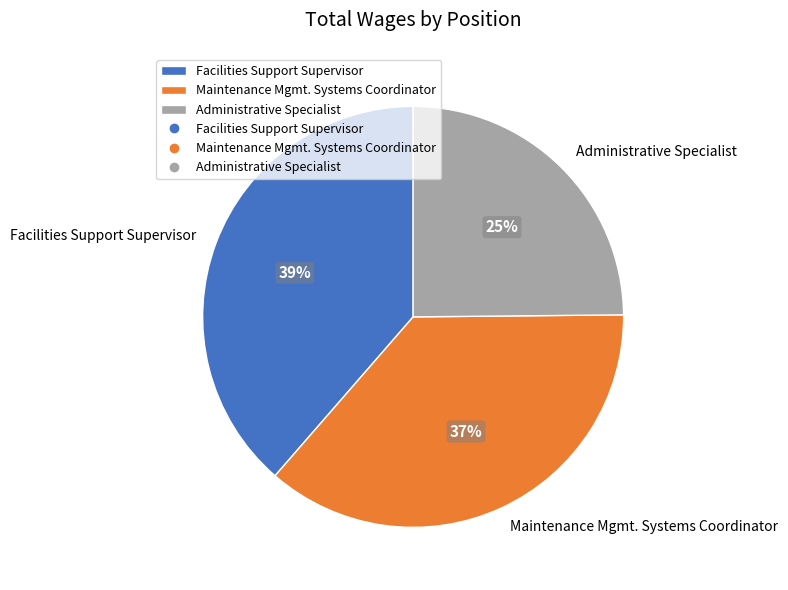

To the nearest percent, what percentage of the pie is Administrative Specialist?

25%